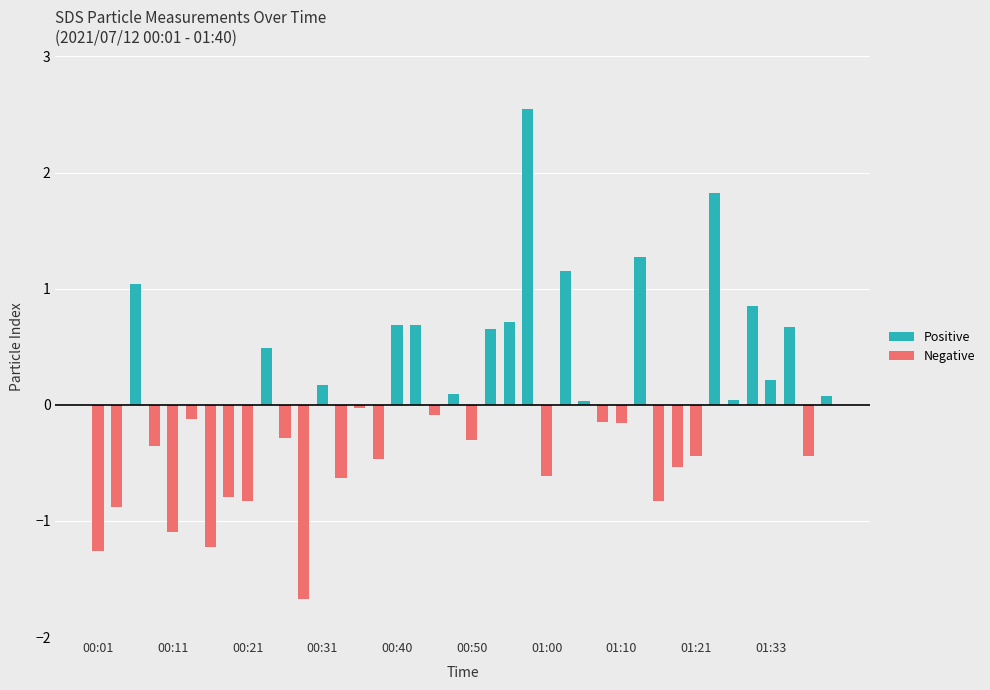

What is the greatest value displayed?

2.5